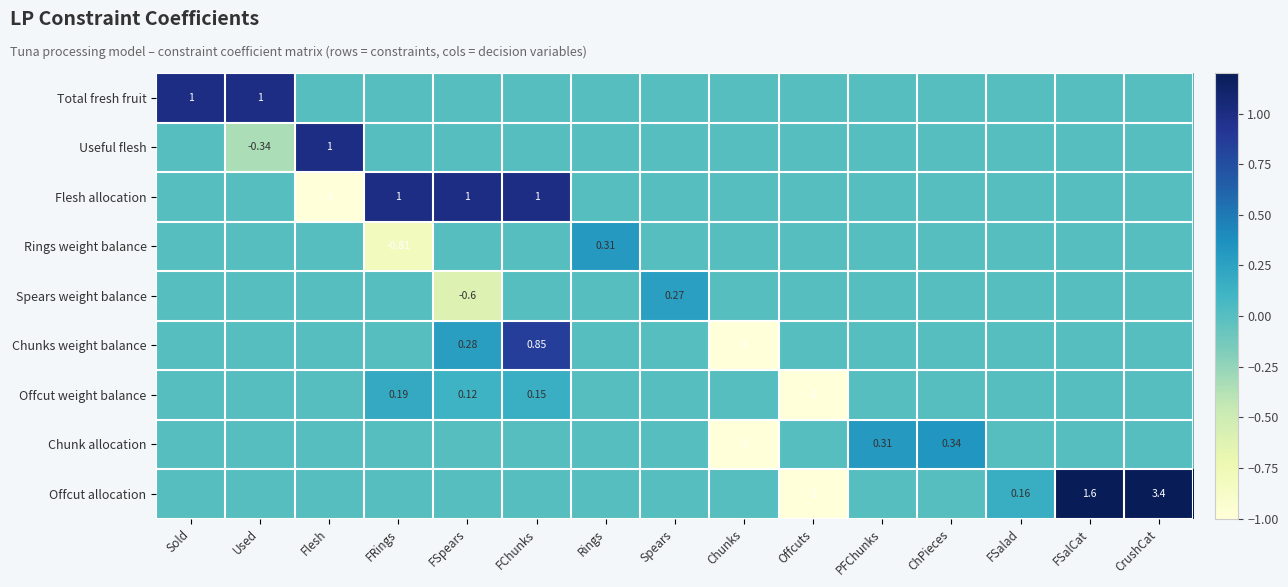

What is the difference between the maximum and second lowest values in the Total fresh fruit series?

1.0